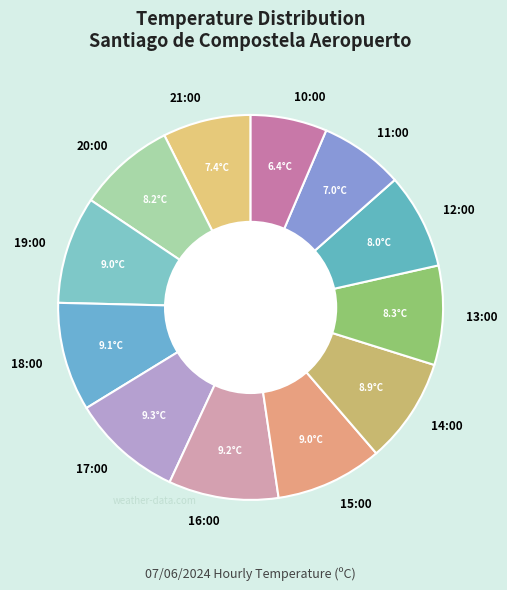

How many segments does this pie chart have?

12